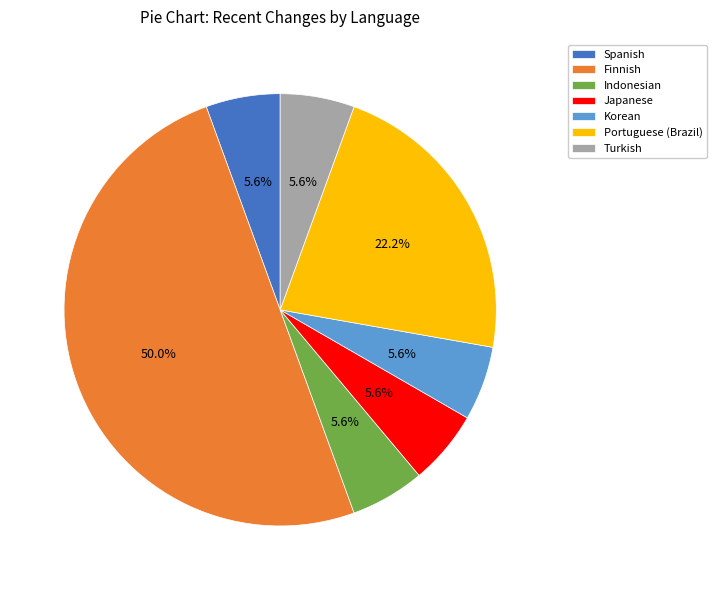

What portion of the pie excludes Japanese?

94.4%